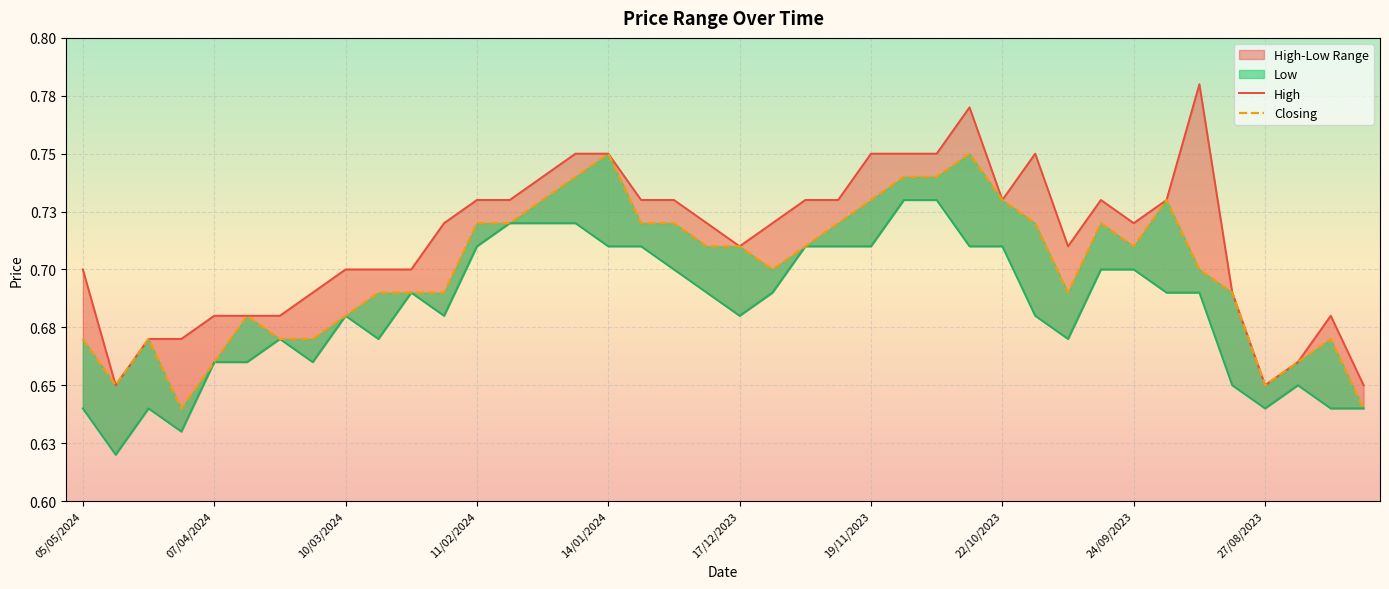

Rank the series by their maximum value, from highest to lowest.

High, Closing, Low